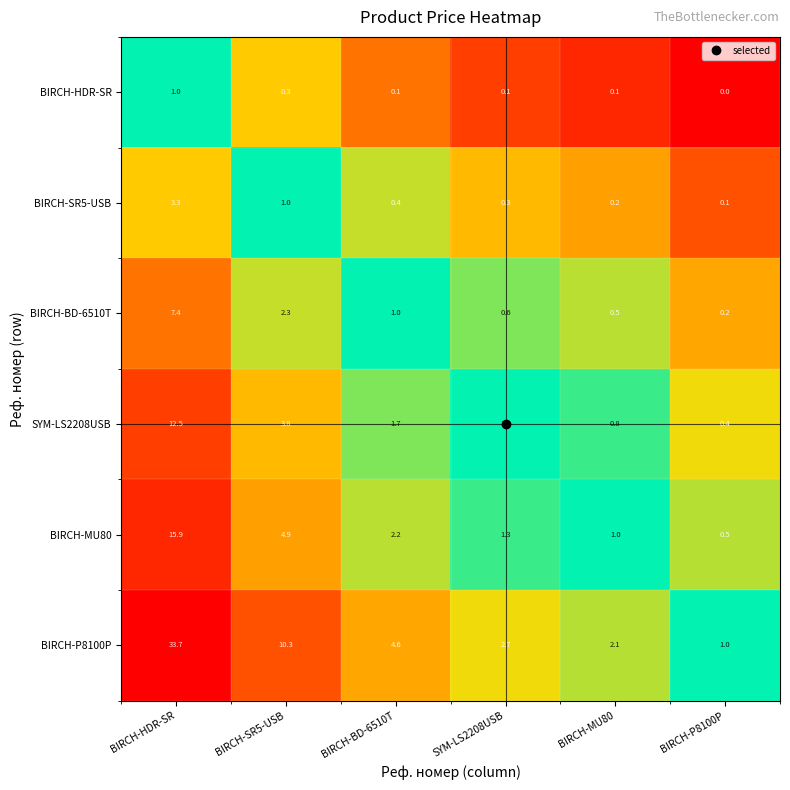

Read the BIRCH-MU80 value at BIRCH-SR5-USB.

4.9